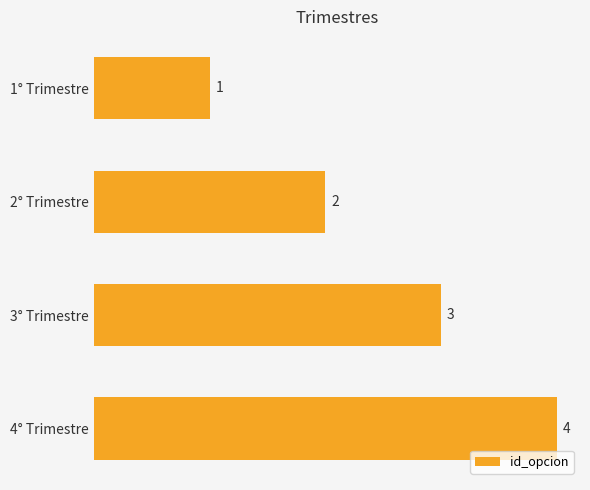

Between 3° Trimestre and 4° Trimestre, which is larger?

4° Trimestre